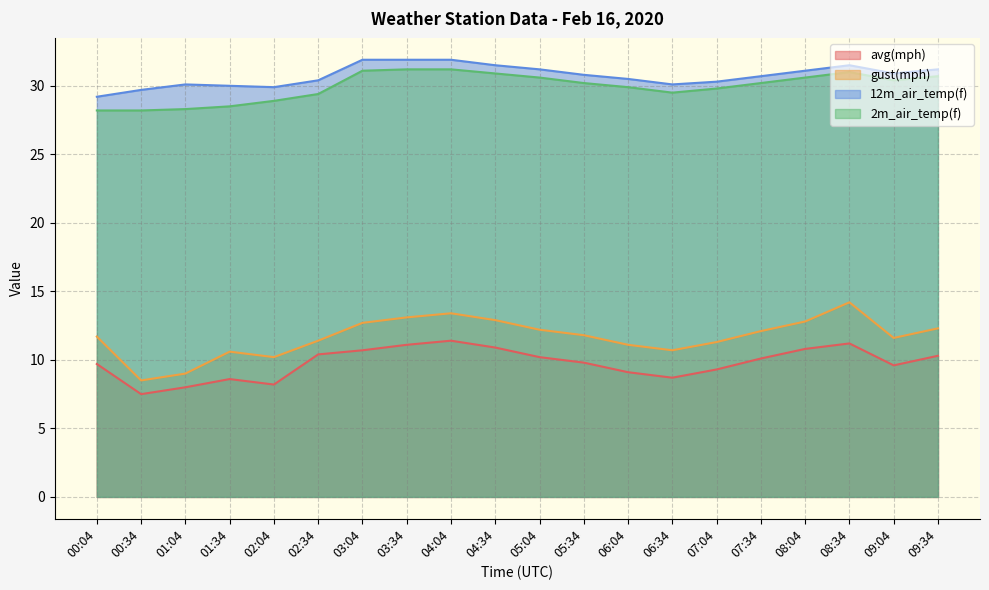

What is the approximate value of 12m_air_temp(f) at 06:04?

30.5